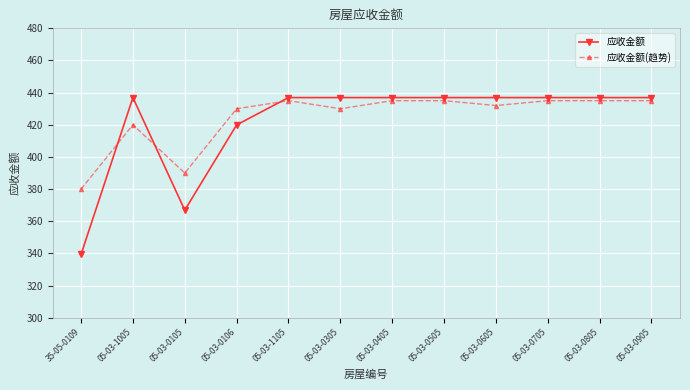

Rank the series at 35-05-0109 from lowest to highest value.

应收金额, 应收金额(趋势)